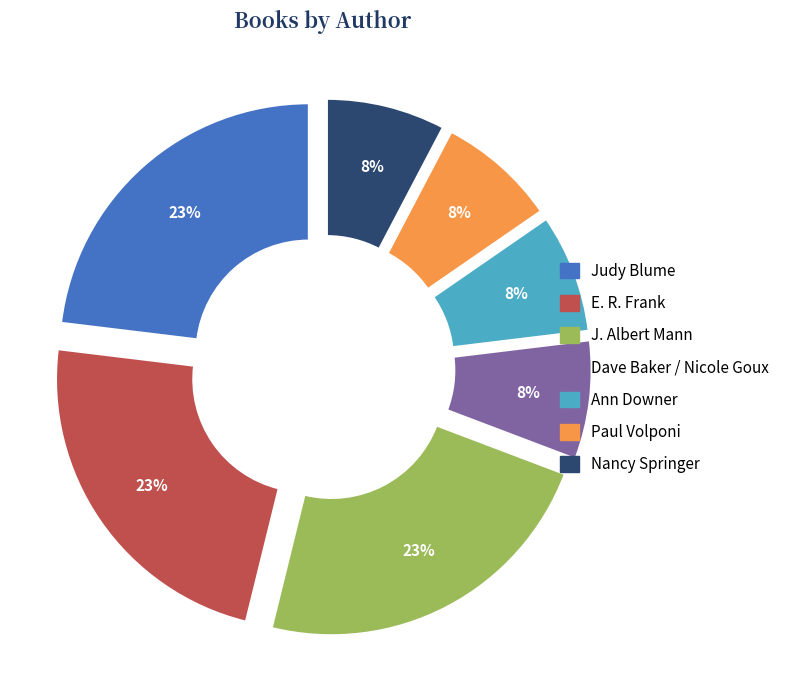

To the nearest percent, what portion does Paul Volponi represent?

8%